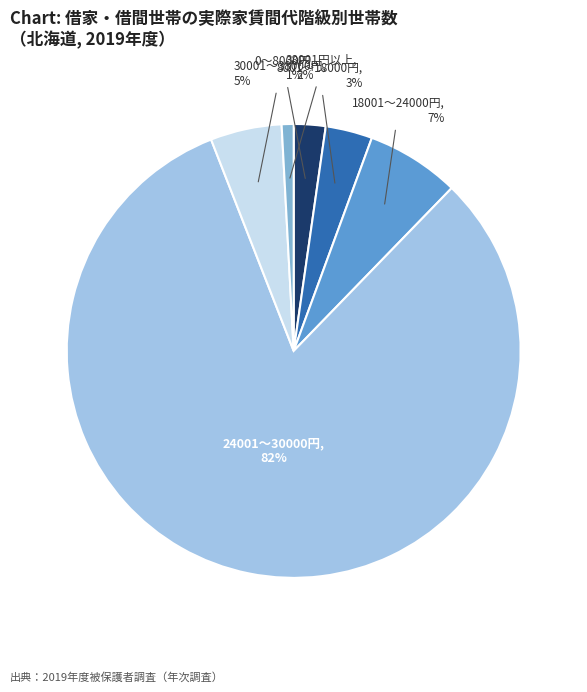

Is there any slice that represents more than half of the pie?

Yes